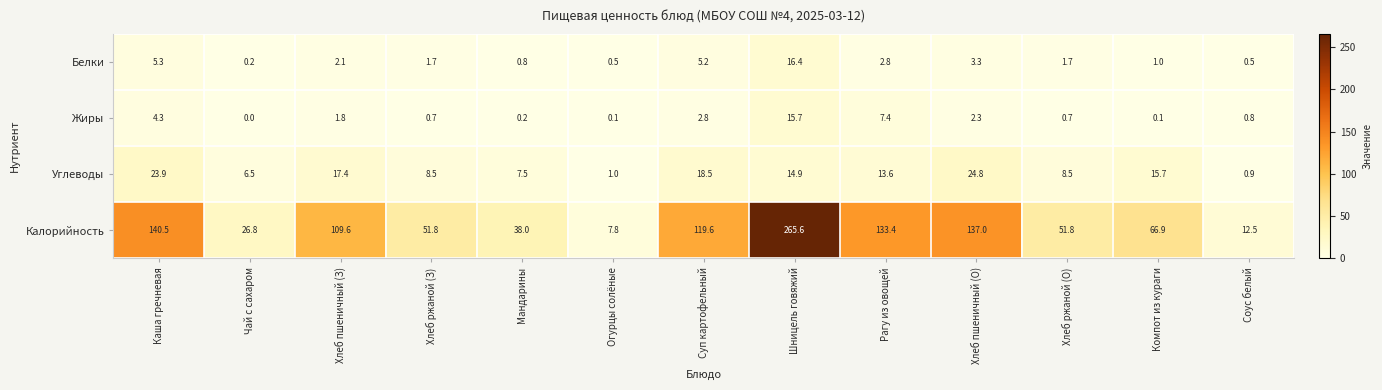

Which series has the largest total across all categories?

Калорийность